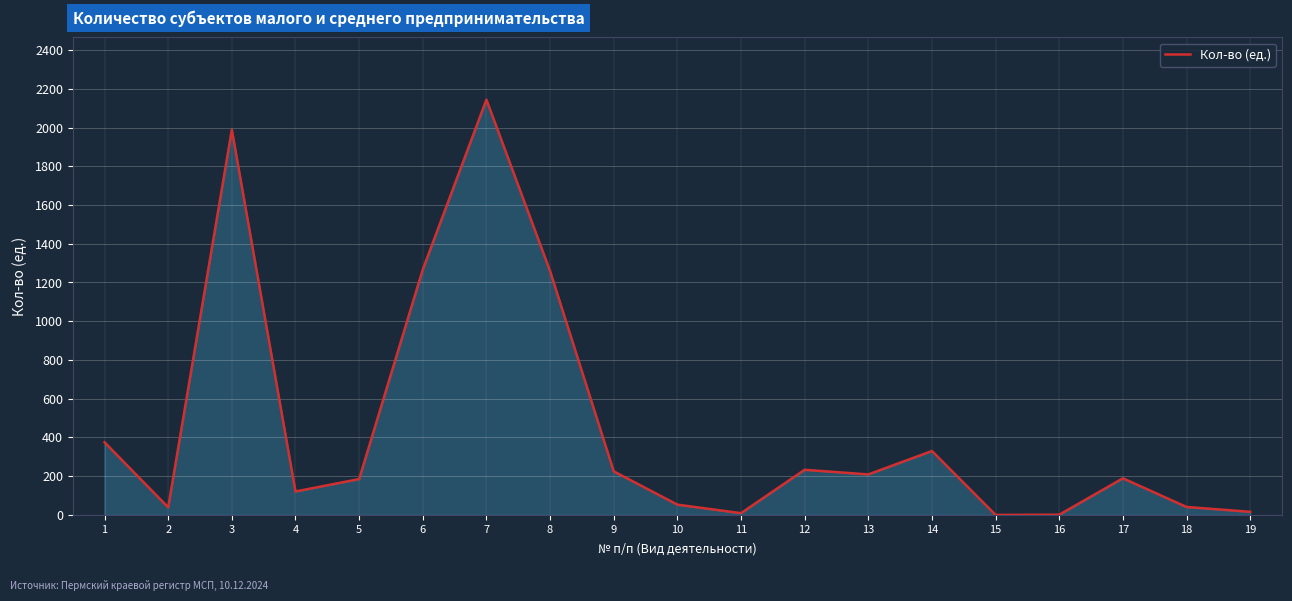

What is the maximum value shown in the chart?

2144